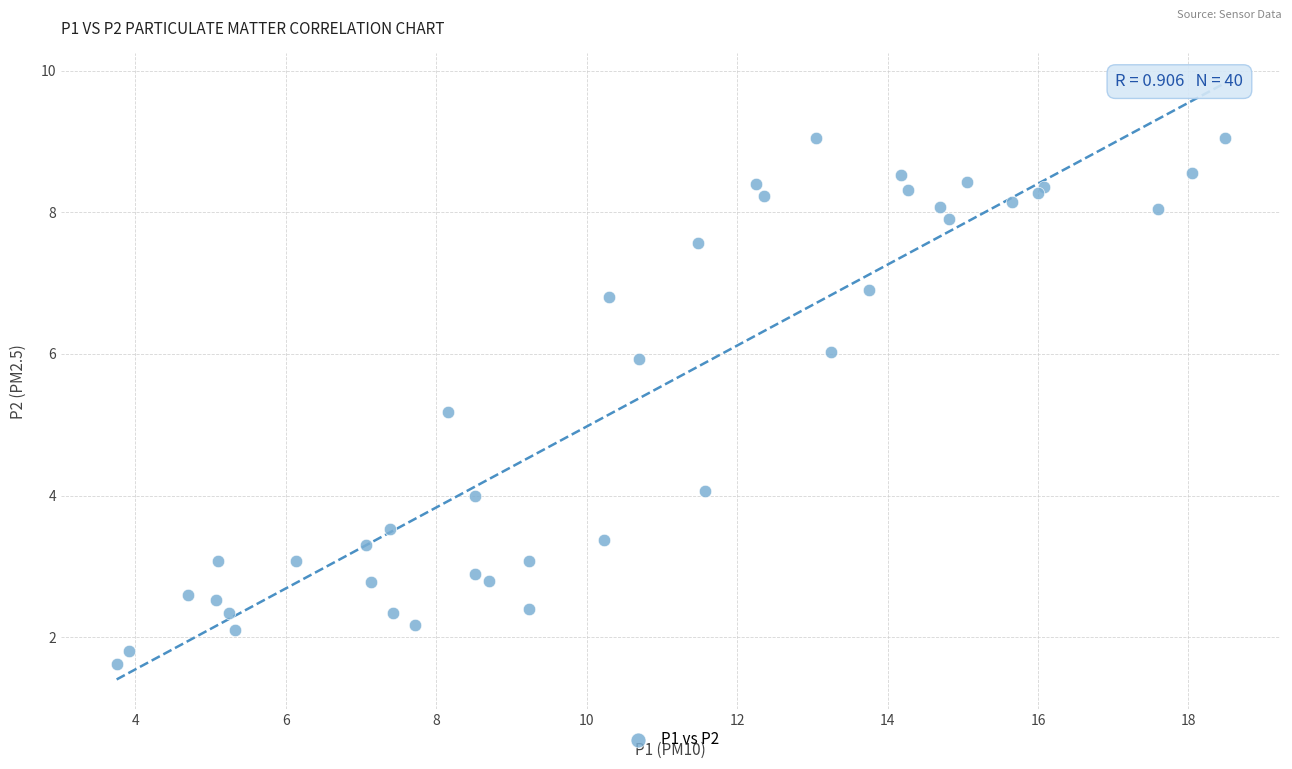

What Y value in the scatter plot is closest to 5?

5.2